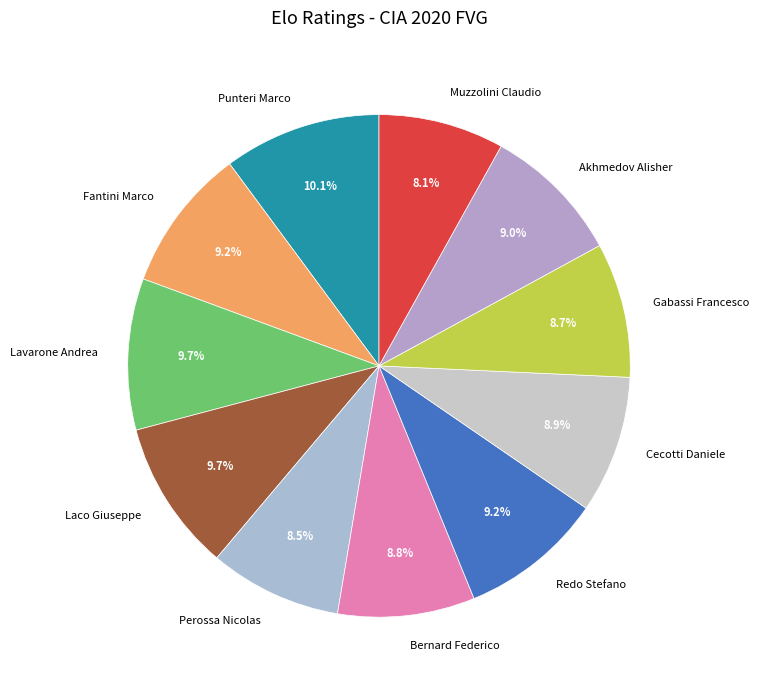

What percentage is NOT represented by Punteri Marco?

89.9%